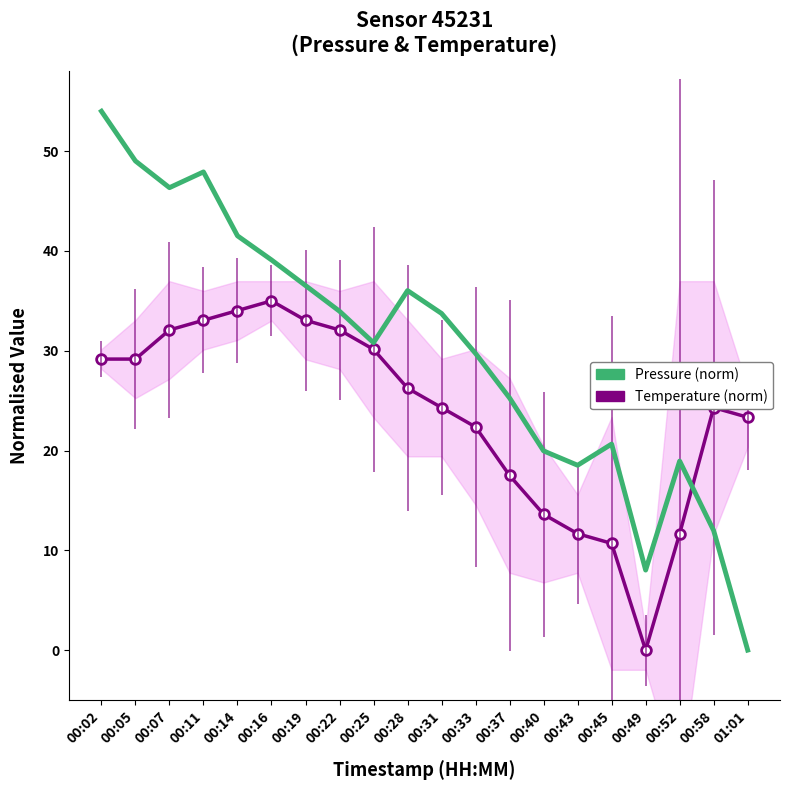

What is the label of the 13th point from the left?

00:37